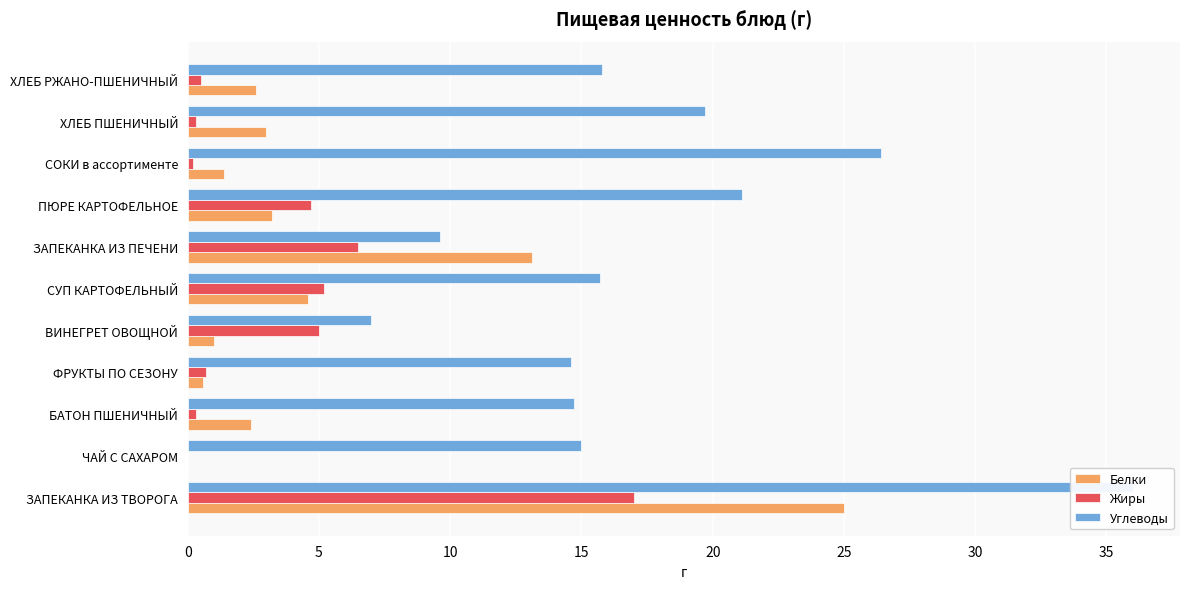

How many bars are there in total?

33